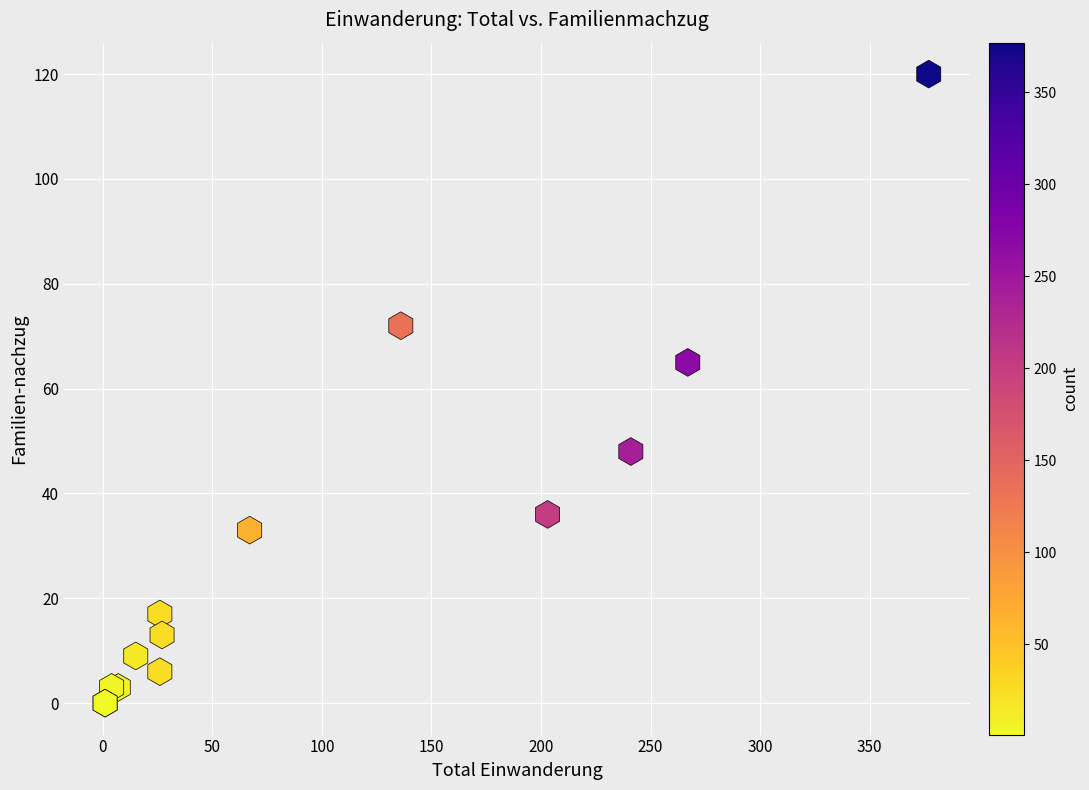

What Y value in the scatter plot is closest to 60?

65